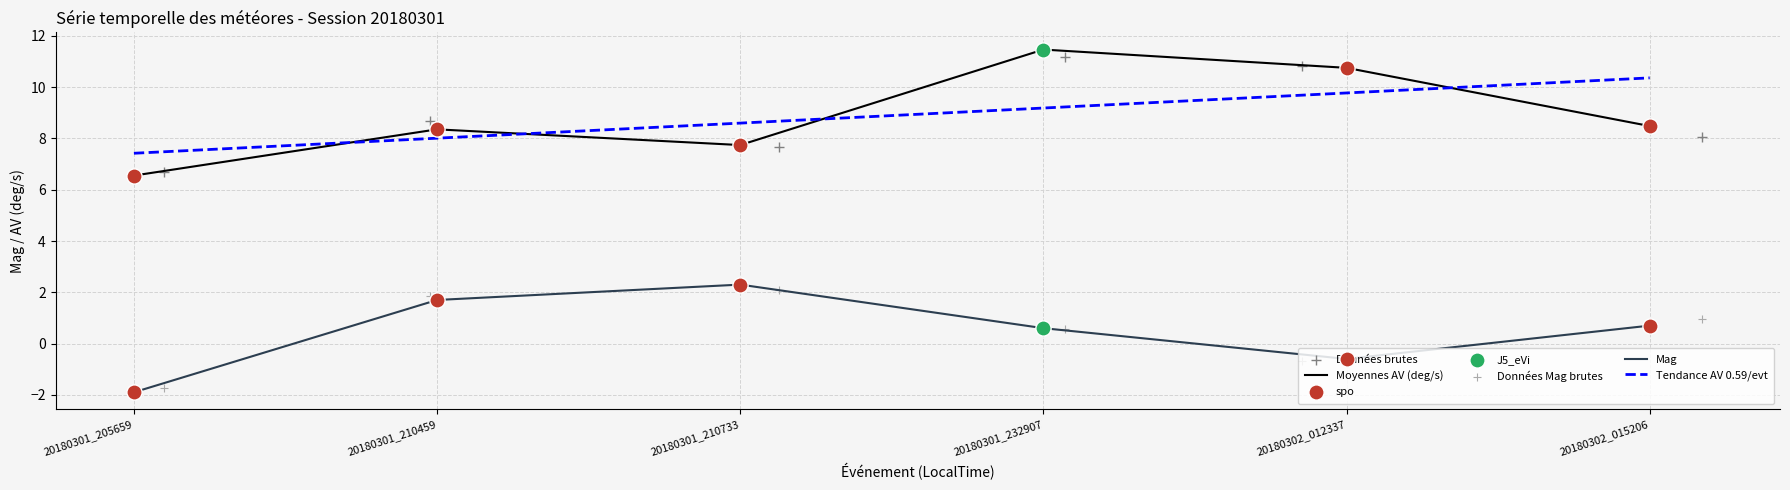

Is the value of Mag at 20180302_015206 greater than the value of AV(deg/s) at 20180301_210733?

No